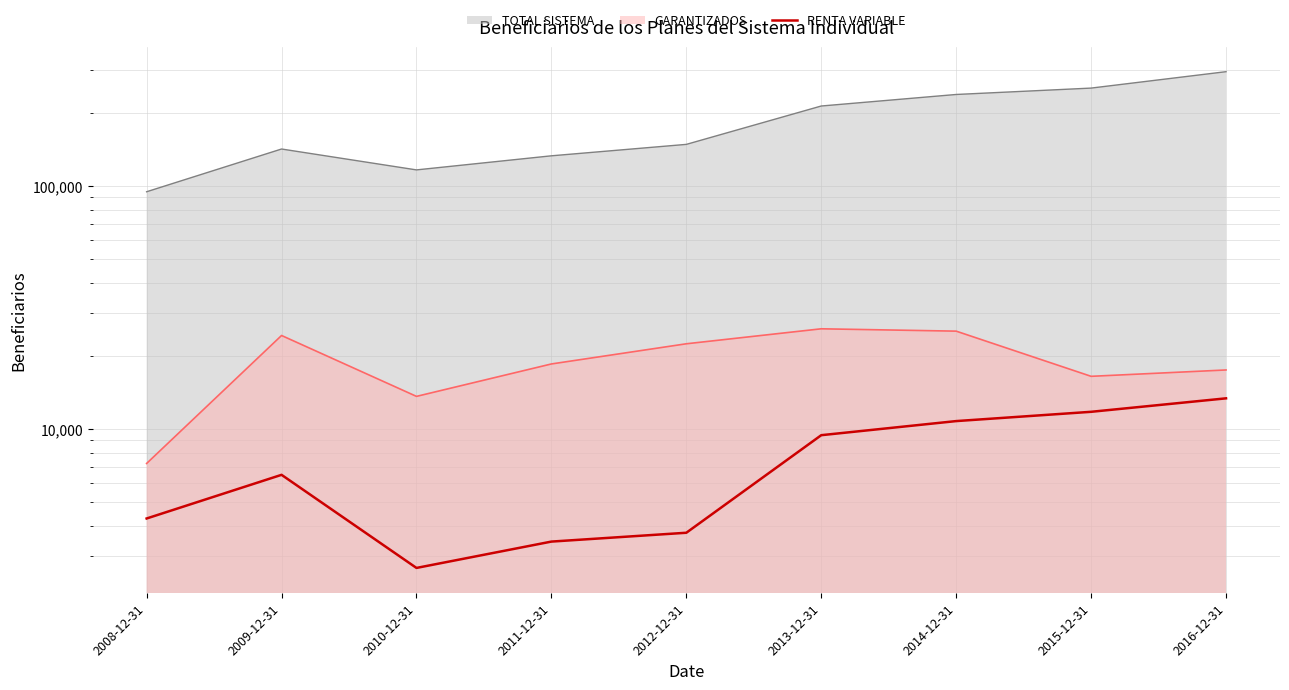

Which label corresponds to the largest value in the chart?

2016-12-31